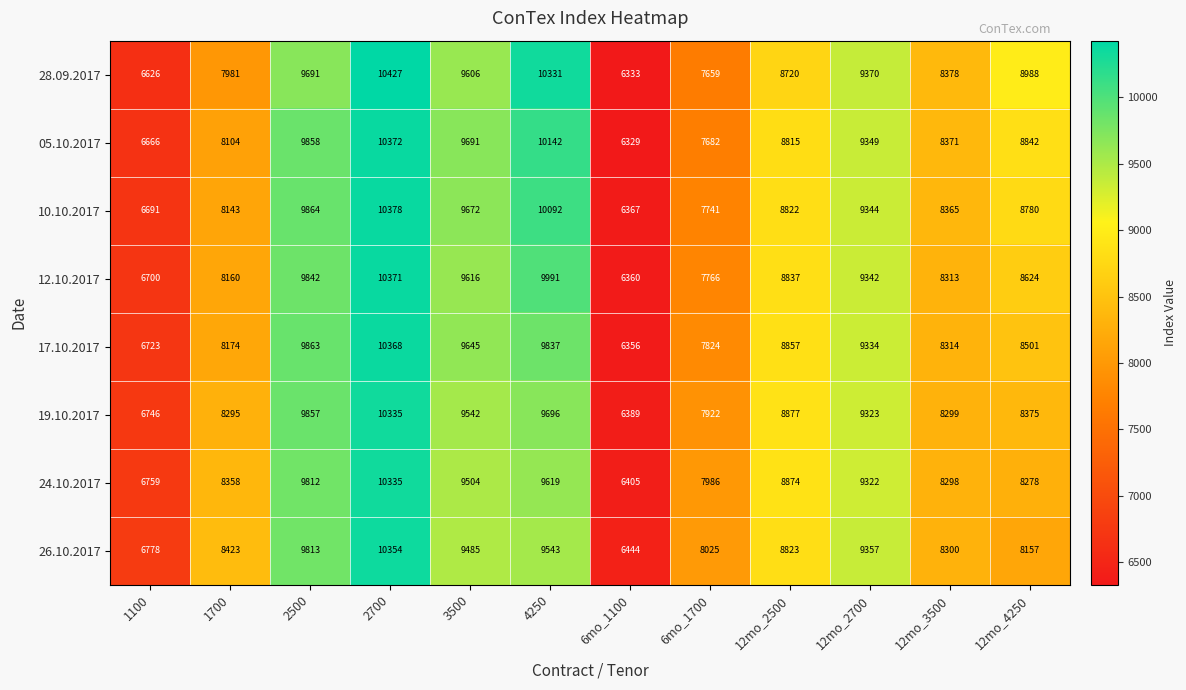

At which category is the sum across all series the highest?

2700